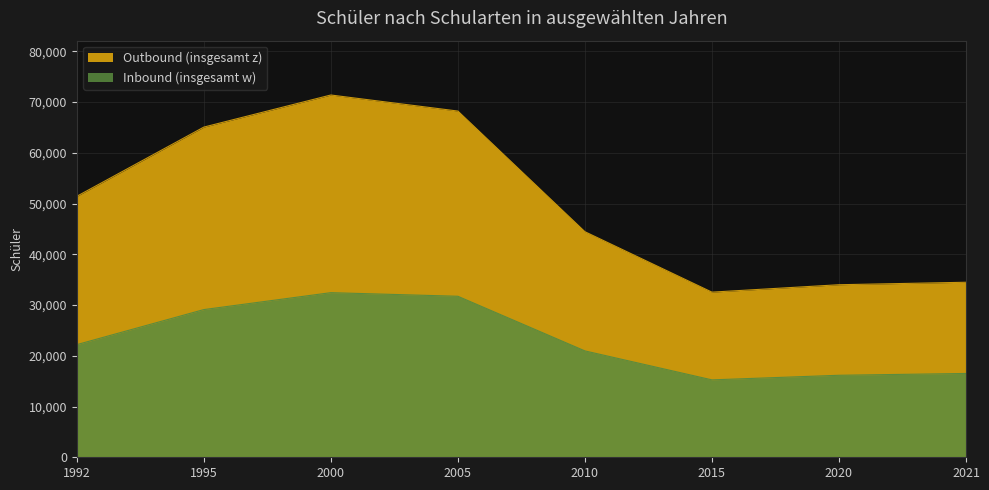

Which category has the lowest value in the Inbound (insgesamt w) series?

2015